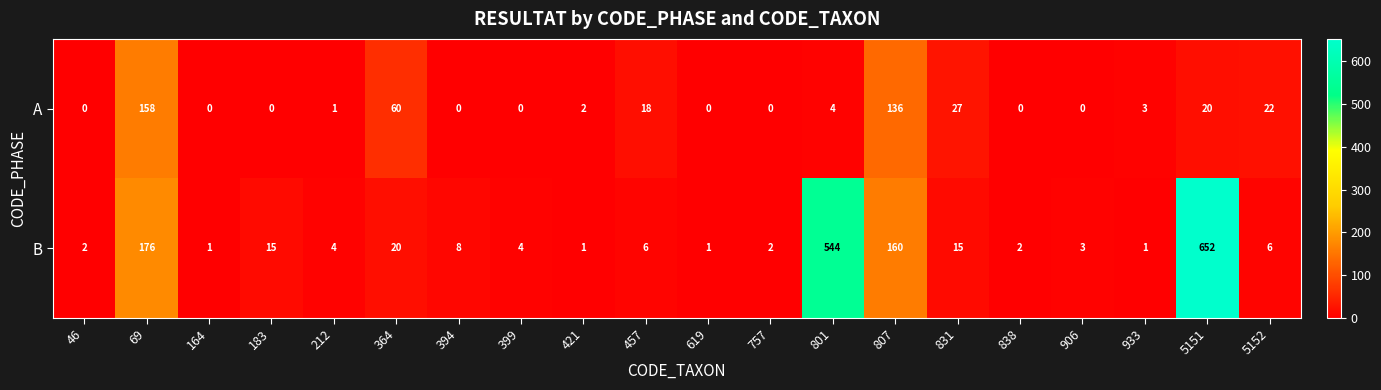

True or false: B has a value of 2 at 457.

False